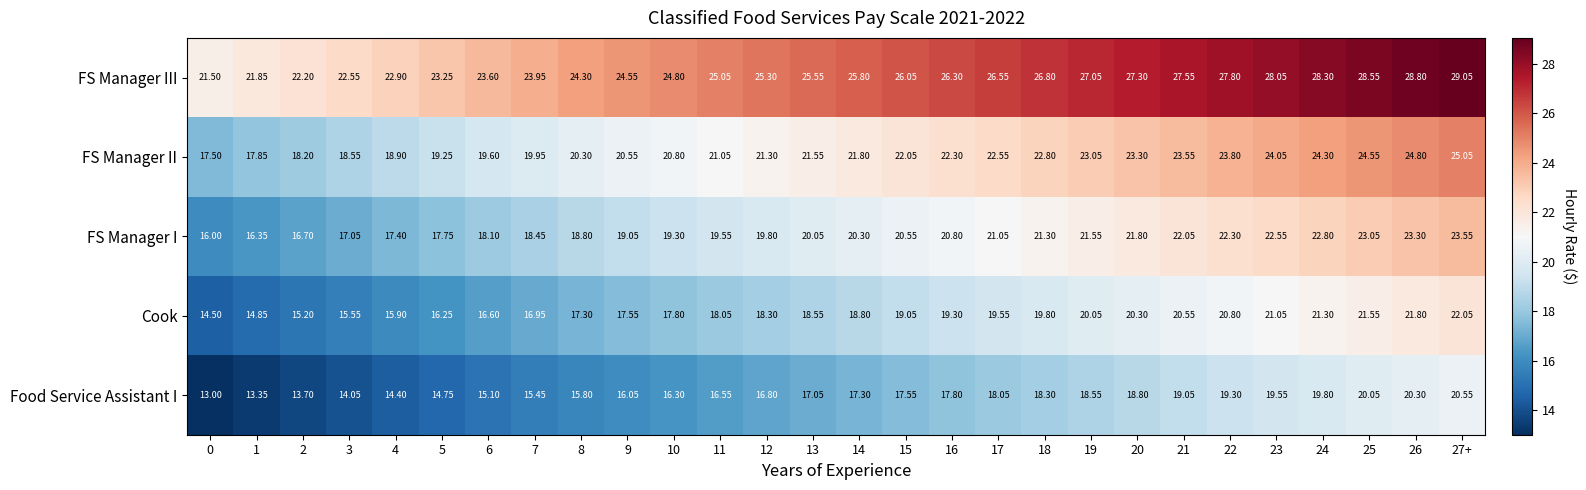

Rank the series by their maximum value, from lowest to highest.

Food Service Assistant I, Cook, FS Manager I, FS Manager II, FS Manager III